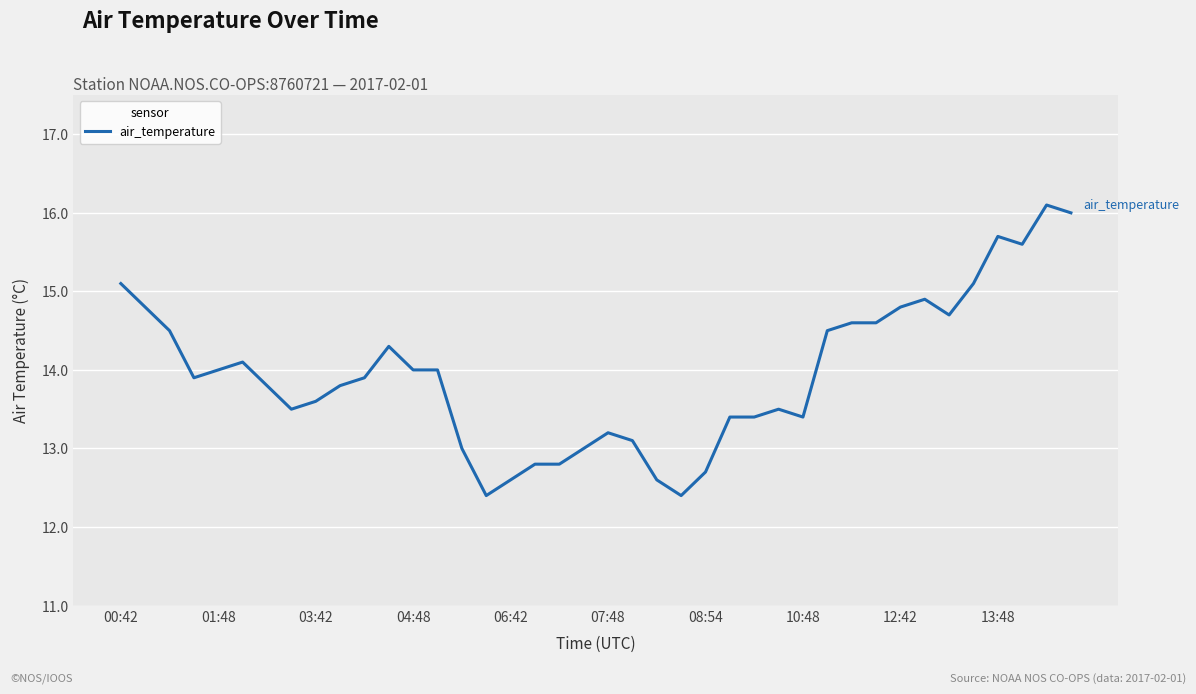

What is the minimum value shown in the chart?

12.4